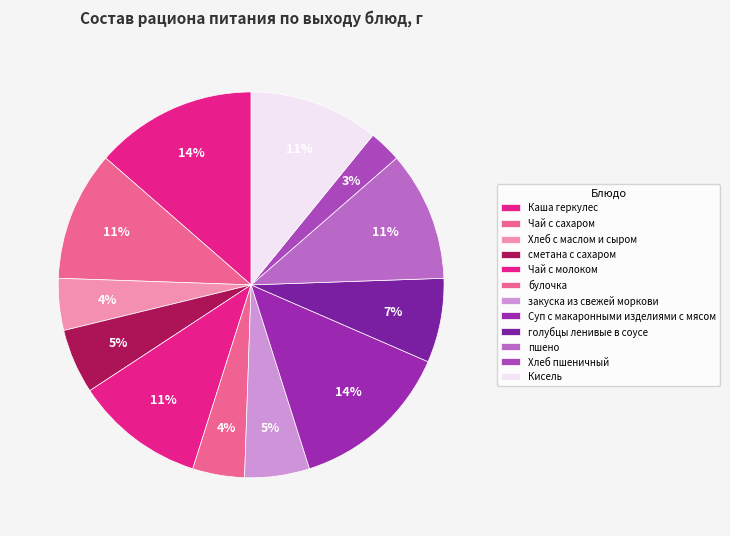

To the nearest percent, what is the difference between the largest and smallest slice percentages?

11%